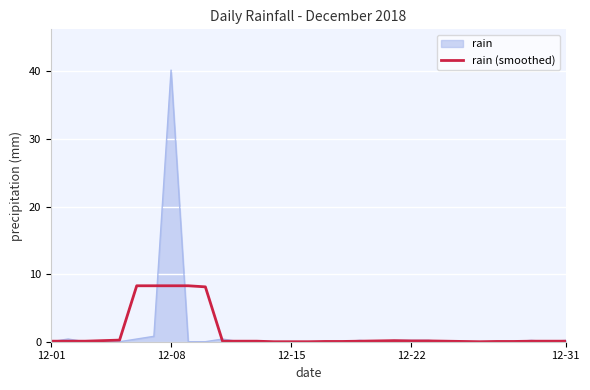

Rank the series by their maximum value, from lowest to highest.

rain (smoothed), rain